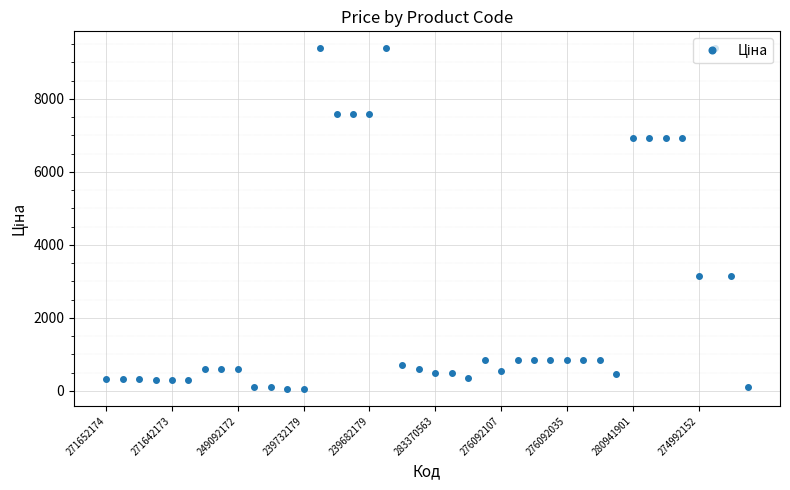

True or false: there are more than 1 points higher than both neighbors.

True